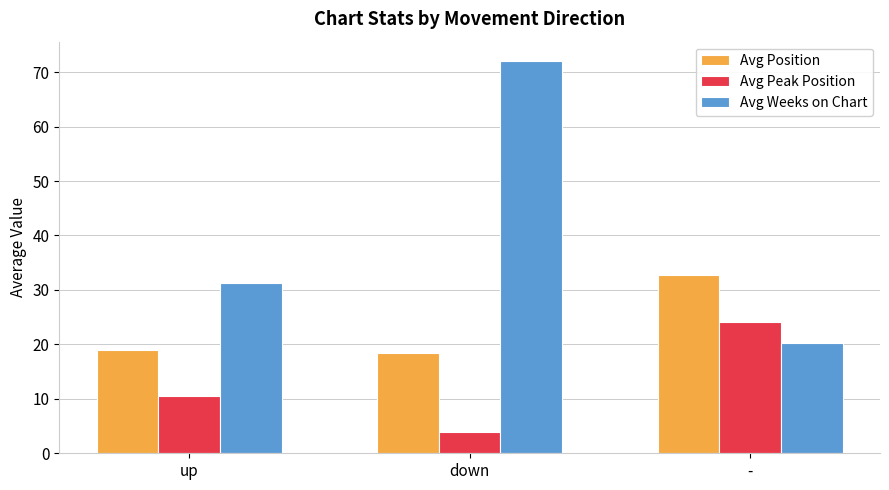

Reading right to left, transcribe all the data shown in this chart.

Avg Position: 32.8	18.4	19.0
Avg Peak Position: 24.2	3.9	10.6
Avg Weeks on Chart: 20.2	72.0	31.2